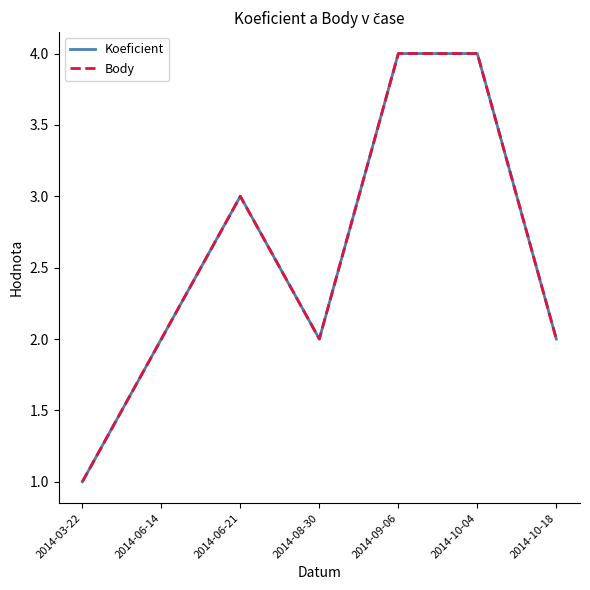

What position from the left is 2014-10-18?

7